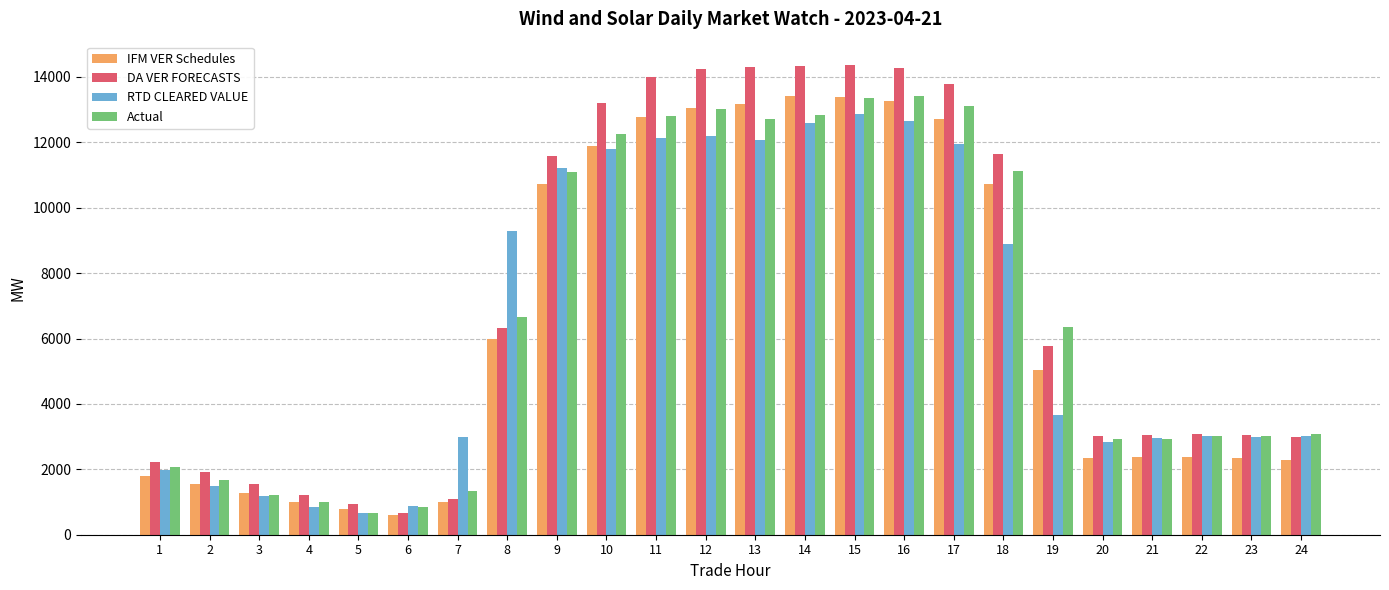

What is the minimum value for RTD CLEARED VALUE?

675.5